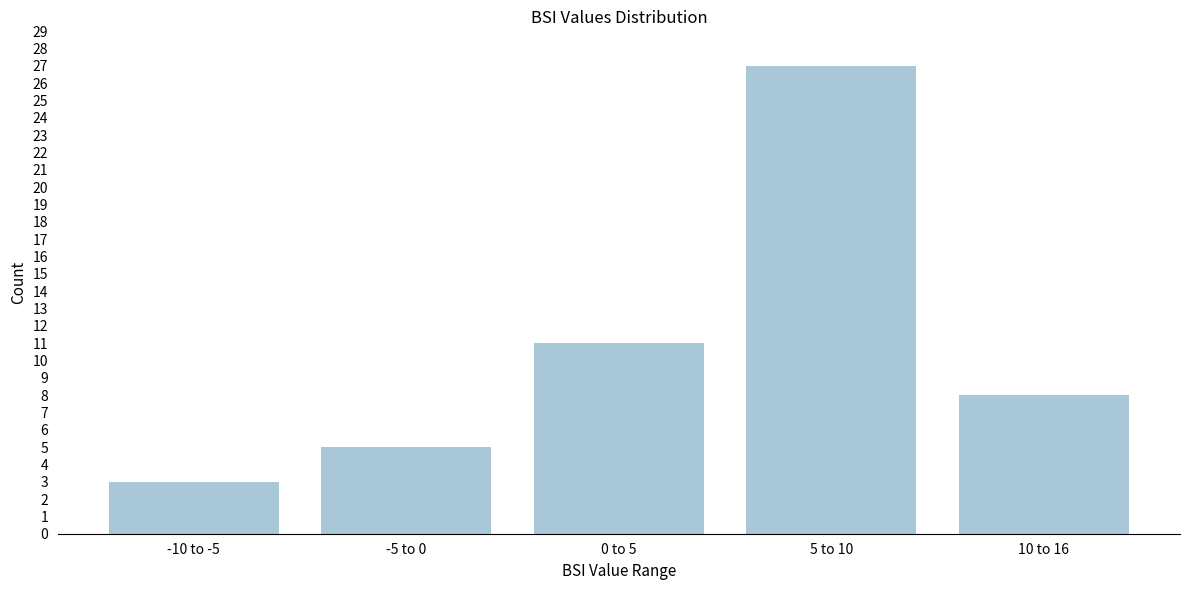

Reading right to left, transcribe all the data shown in this chart.

8	27	11	5	3